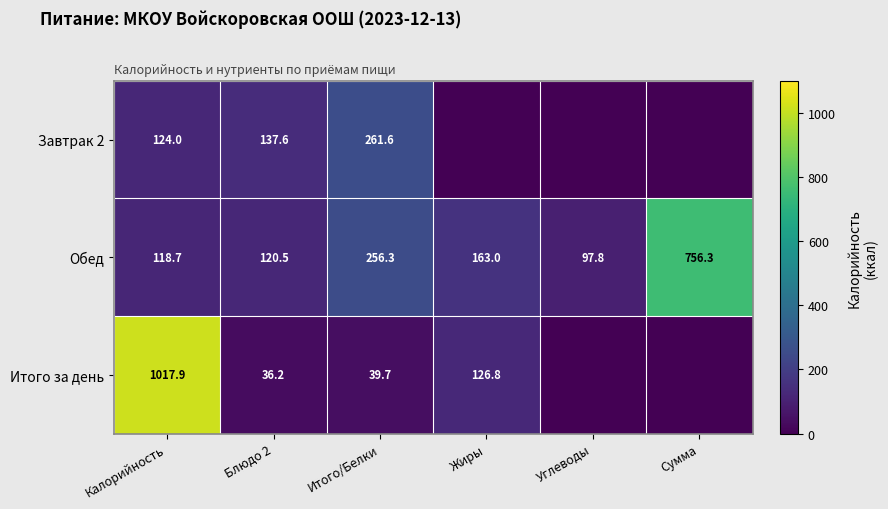

Rank the categories by Обед value from lowest to highest.

Углеводы, Калорийность, Блюдо 2, Жиры, Итого/Белки, Сумма